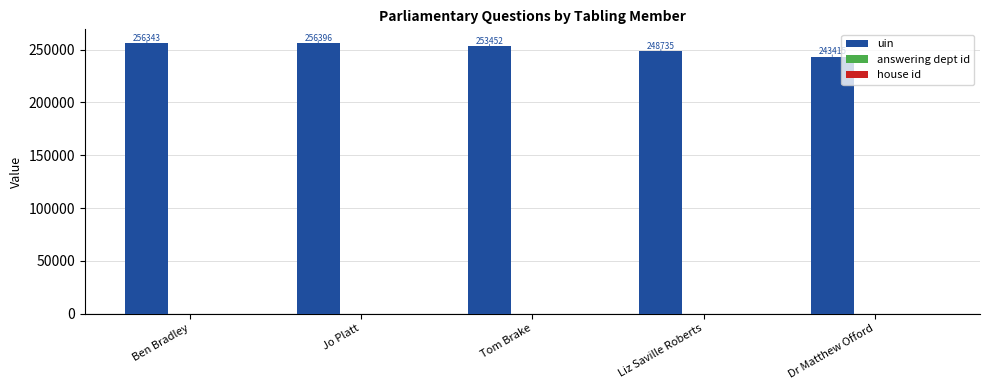

Which series has the largest total across all categories?

uin